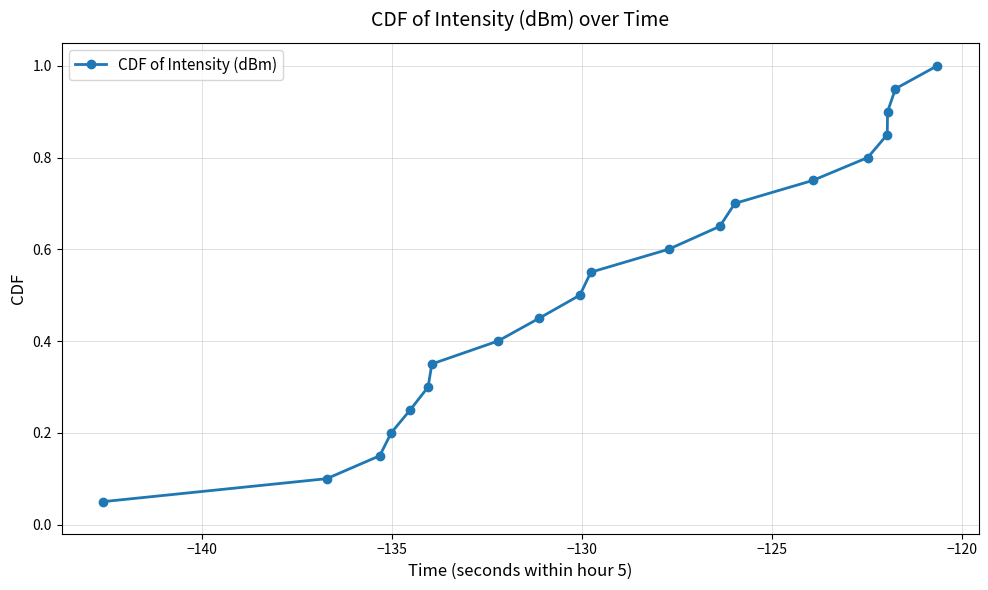

True or false: the data has more than 0 interior local peaks.

False